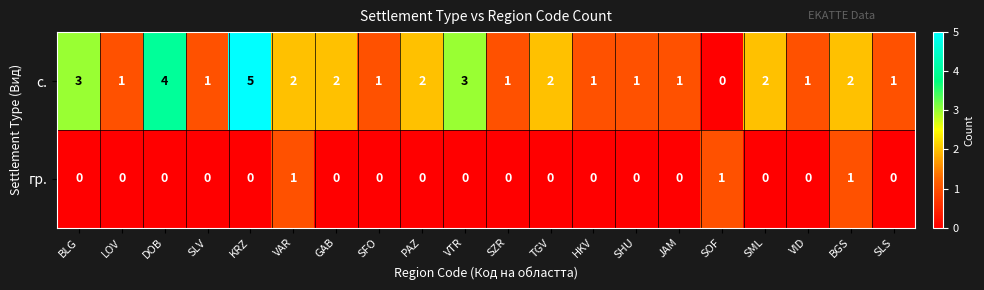

What is the difference between the highest and lowest values at SZR?

1